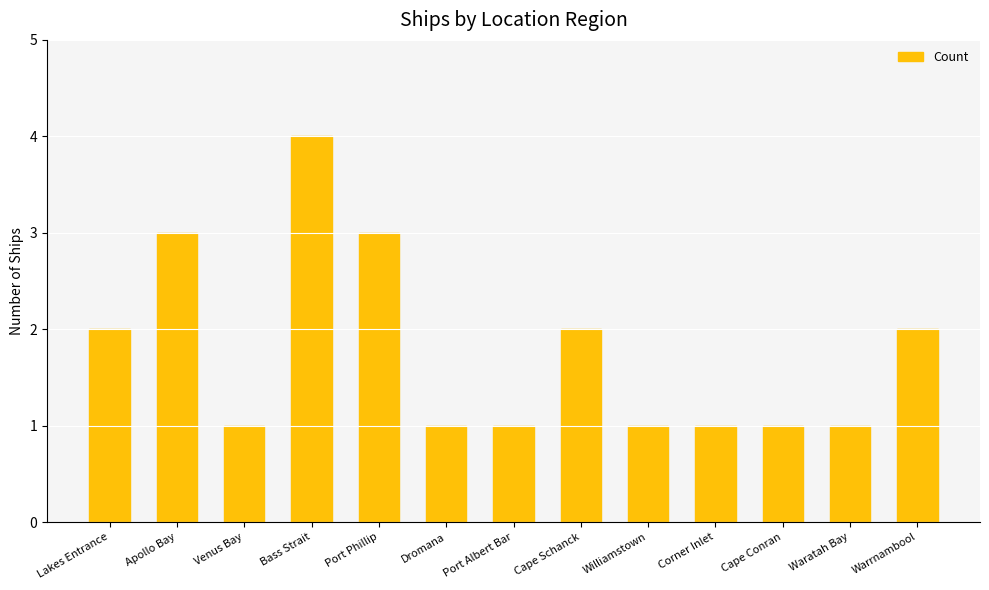

Reading right to left, transcribe all the data shown in this chart.

Warrnambool=2	Waratah Bay=1	Cape Conran=1	Corner Inlet=1	Williamstown=1	Cape Schanck=2	Port Albert Bar=1	Dromana=1	Port Phillip=3	Bass Strait=4	Venus Bay=1	Apollo Bay=3	Lakes Entrance=2